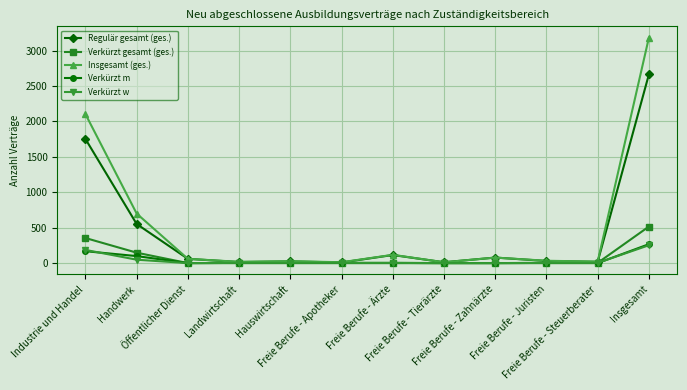

What is the greatest value displayed?

3183